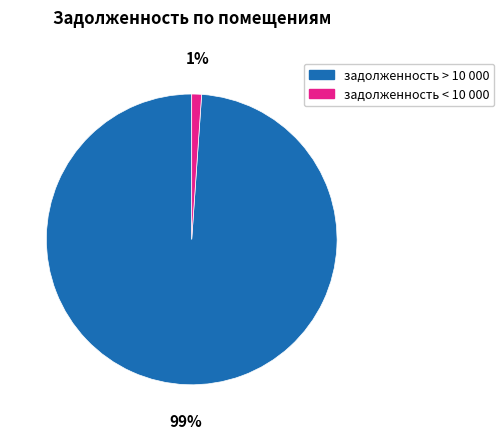

To the nearest percent, what is the average slice percentage?

50%